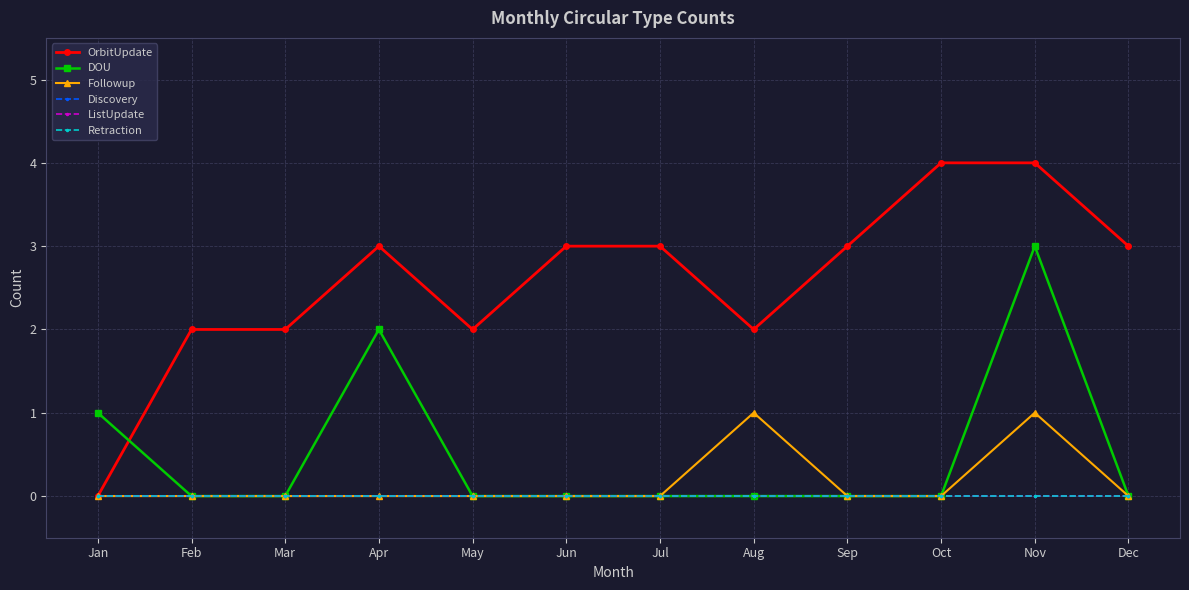

True or false: Discovery has a value of 0 at Feb.

True